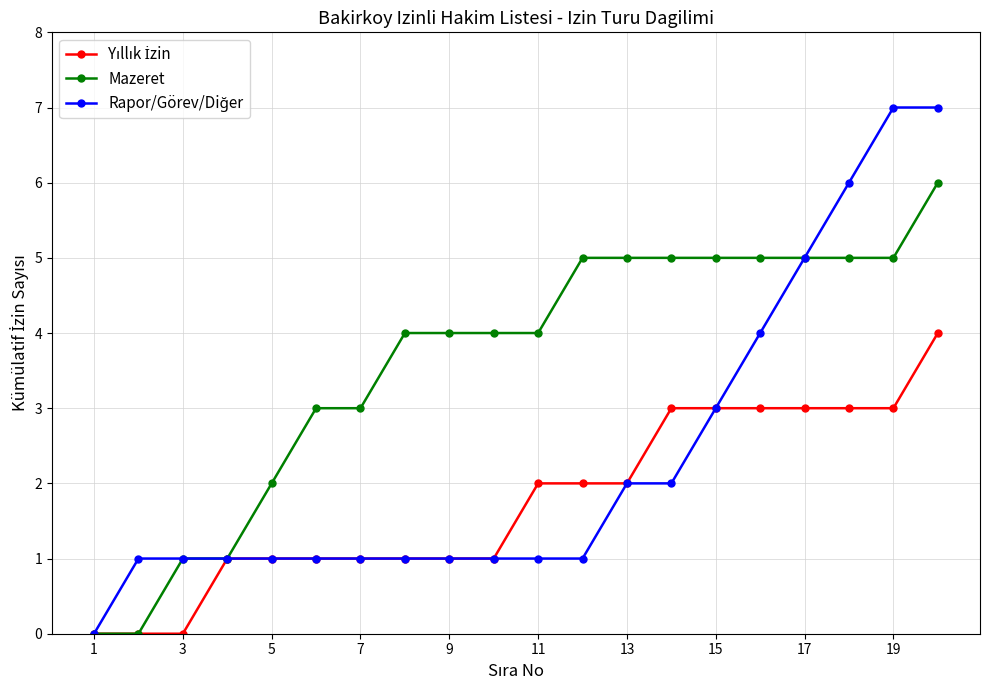

What is the maximum value shown in the chart?

7